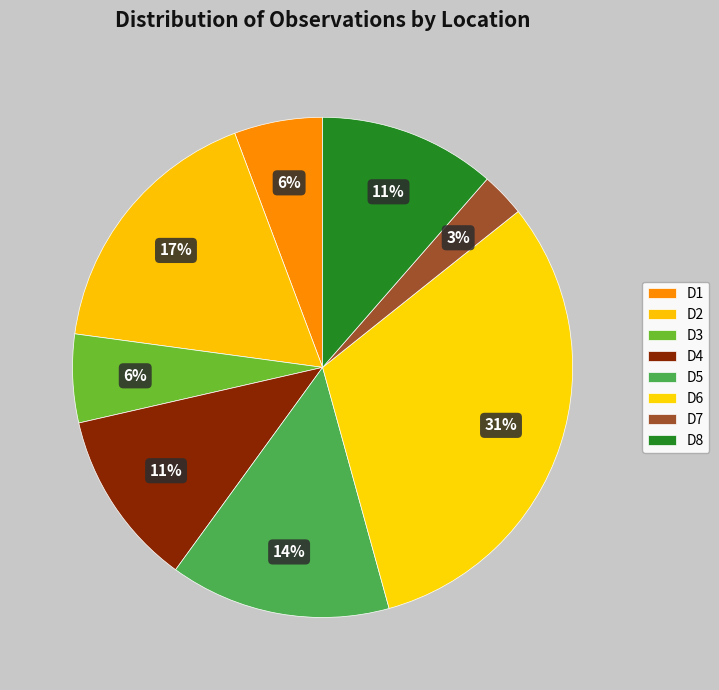

To the nearest percent, what portion does D4 represent?

11%